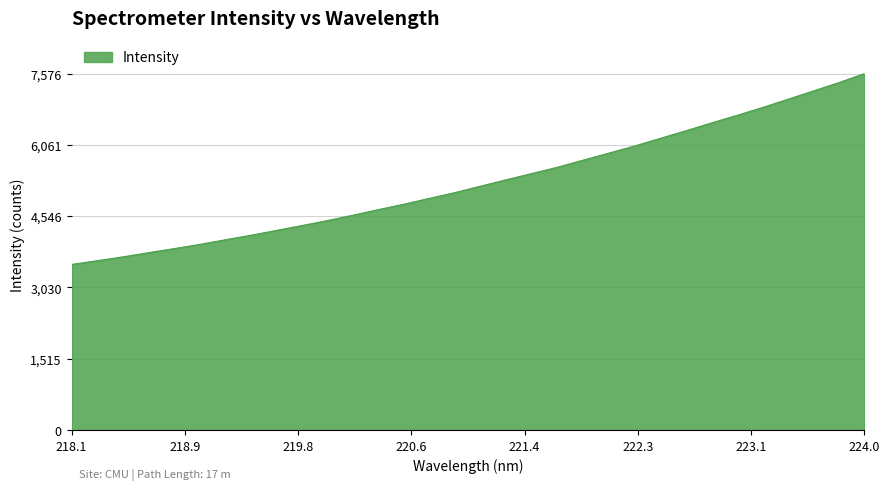

How many lines are shown in the chart?

1